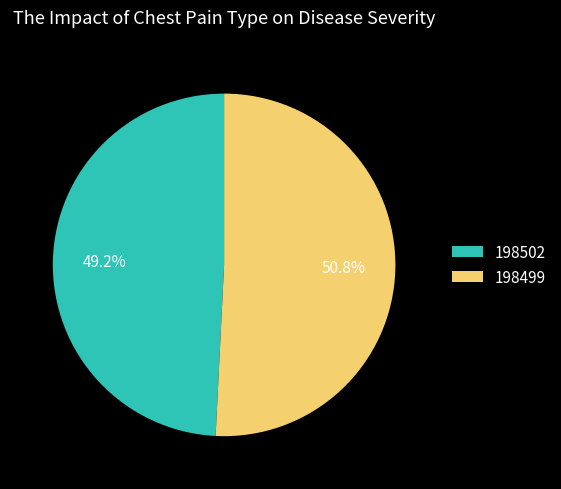

Is there a majority slice in this chart?

Yes